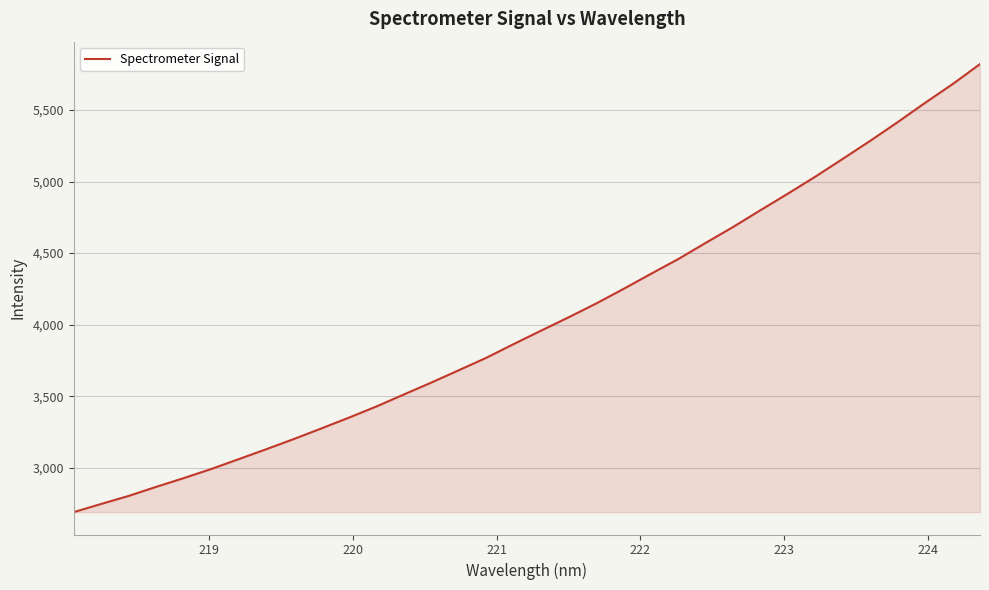

What is the maximum value shown in the chart?

5821.6